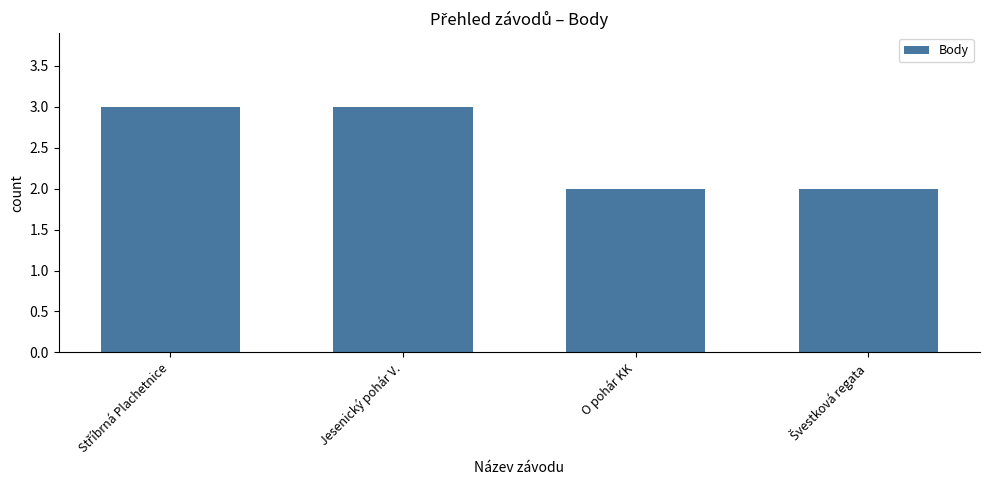

What is the difference between the second highest and minimum values?

1